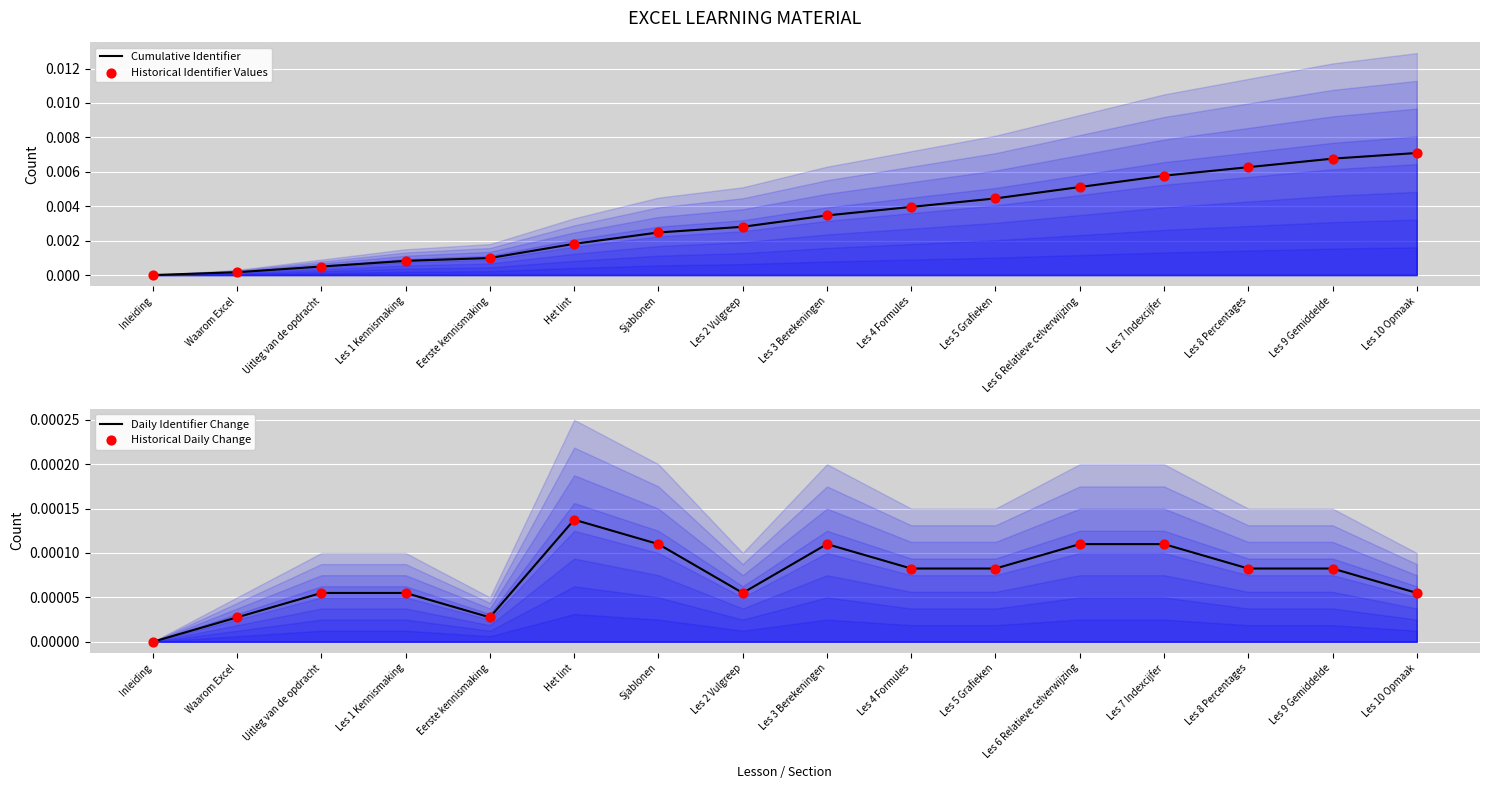

Which series reaches the minimum Y coordinate?

Cumulative Identifier